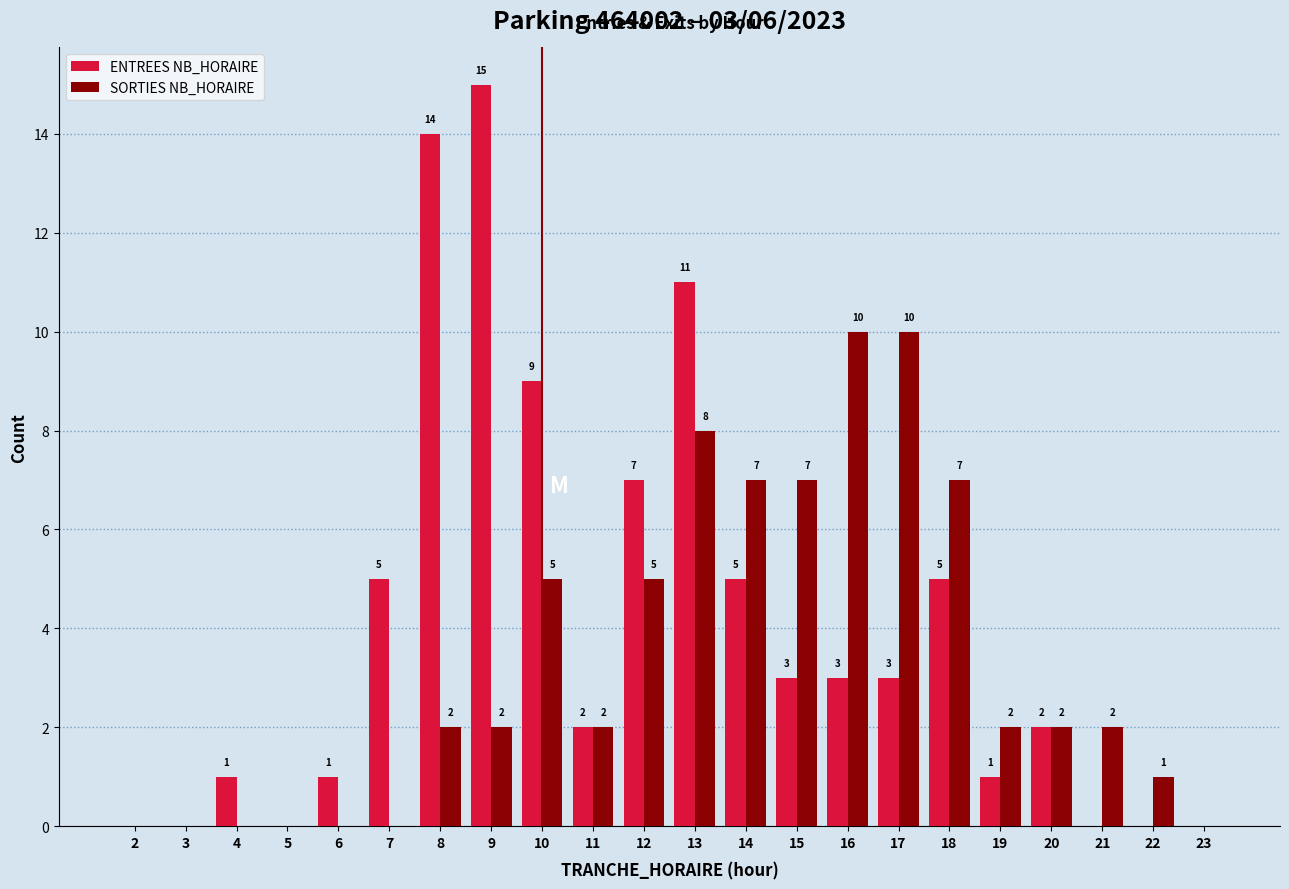

Reading left to right, extract all data points from this chart.

ENTREES NB_HORAIRE: 2=0	3=0	4=1	5=0	6=1	7=5	8=14	9=15	10=9	11=2	12=7	13=11	14=5	15=3	16=3	17=3	18=5	19=1	20=2	21=0	22=0	23=0
SORTIES NB_HORAIRE: 2=0	3=0	4=0	5=0	6=0	7=0	8=2	9=2	10=5	11=2	12=5	13=8	14=7	15=7	16=10	17=10	18=7	19=2	20=2	21=2	22=1	23=0